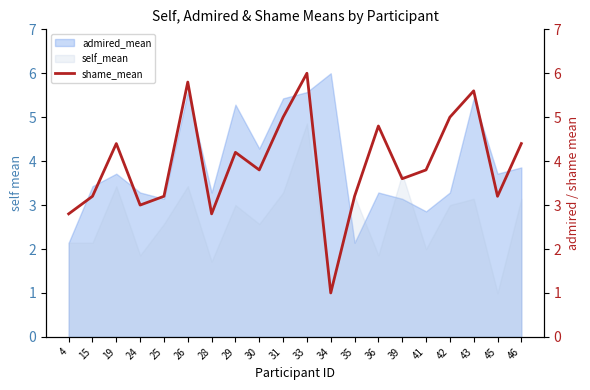

Reading left to right, list all the values displayed in this chart.

4=2.8	15=3.2	19=4.4	24=3.0	25=3.2	26=5.8	28=2.8	29=4.2	30=3.8	31=5.0	33=6.0	34=1.0	35=3.2	36=4.8	39=3.6	41=3.8	42=5.0	43=5.6	45=3.2	46=4.4